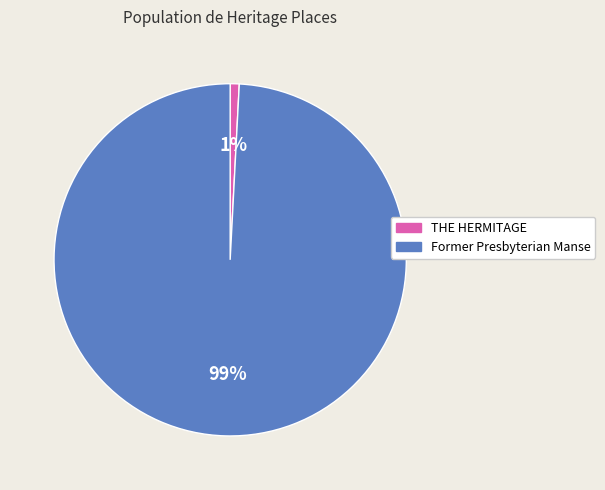

Between Former Presbyterian Manse and THE HERMITAGE, which is larger?

Former Presbyterian Manse